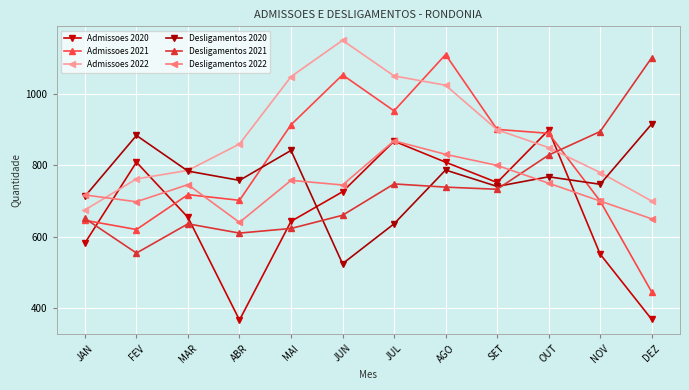

What is the label of the 10th point from the left?

OUT